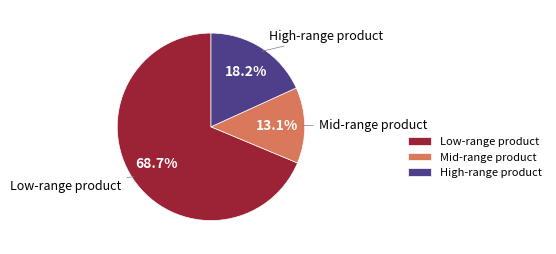

Combined, do Mid-range product and High-range product account for over 50%?

No